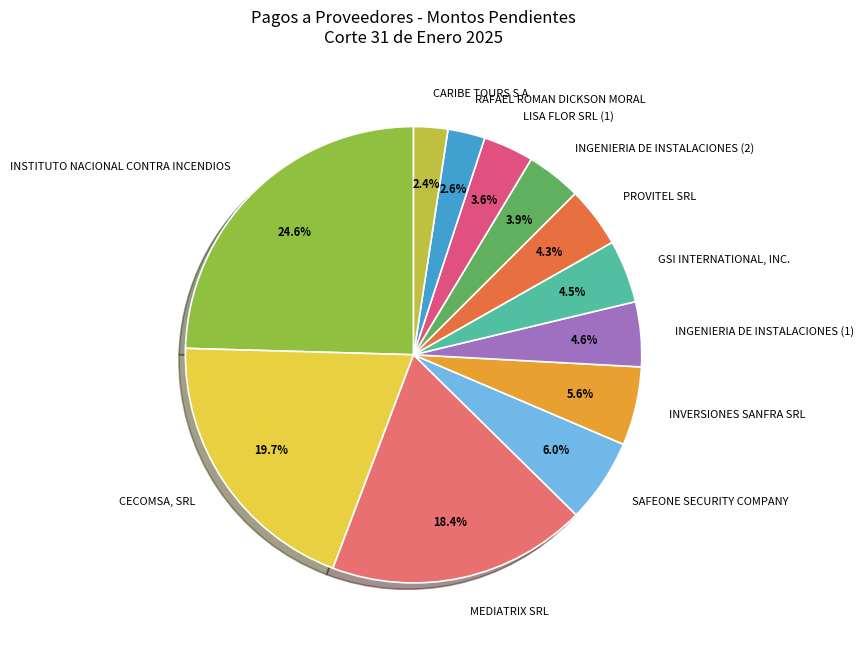

How many segments does this pie chart have?

12